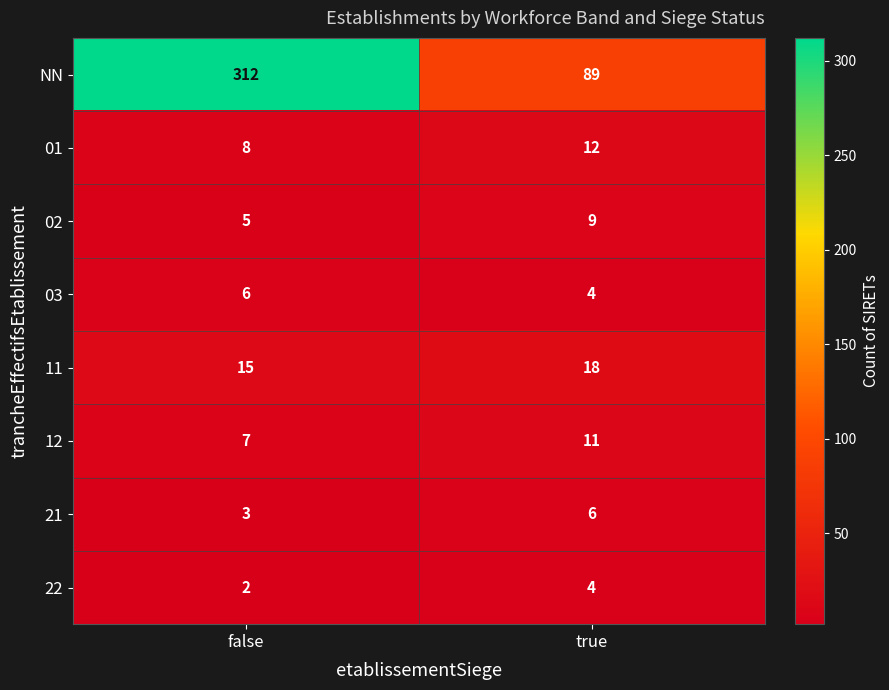

Rank the series at false from highest to lowest value.

NN, 11, 01, 12, 03, 02, 21, 22